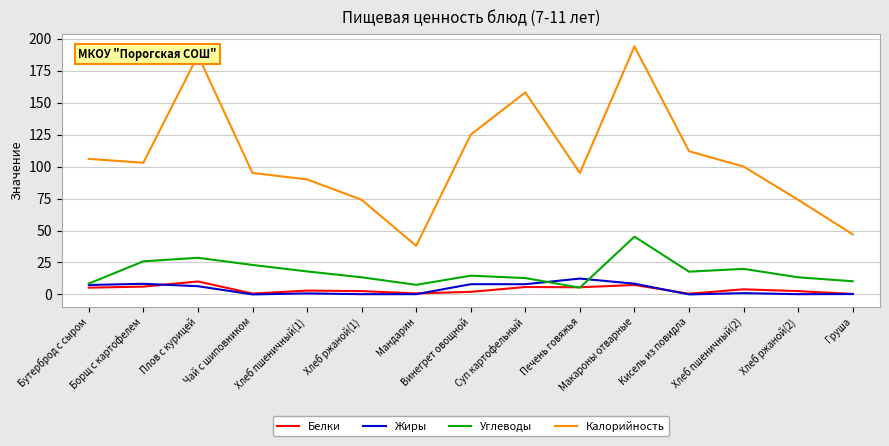

True or false: Белки and Калорийность intersect in this chart.

False